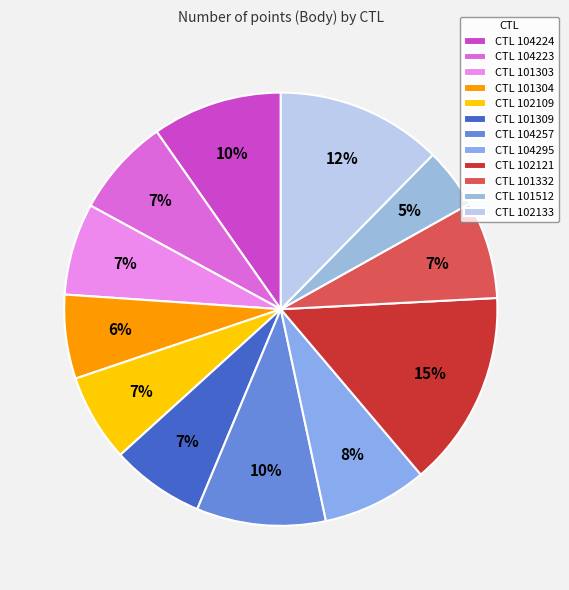

How many segments does this pie chart have?

12